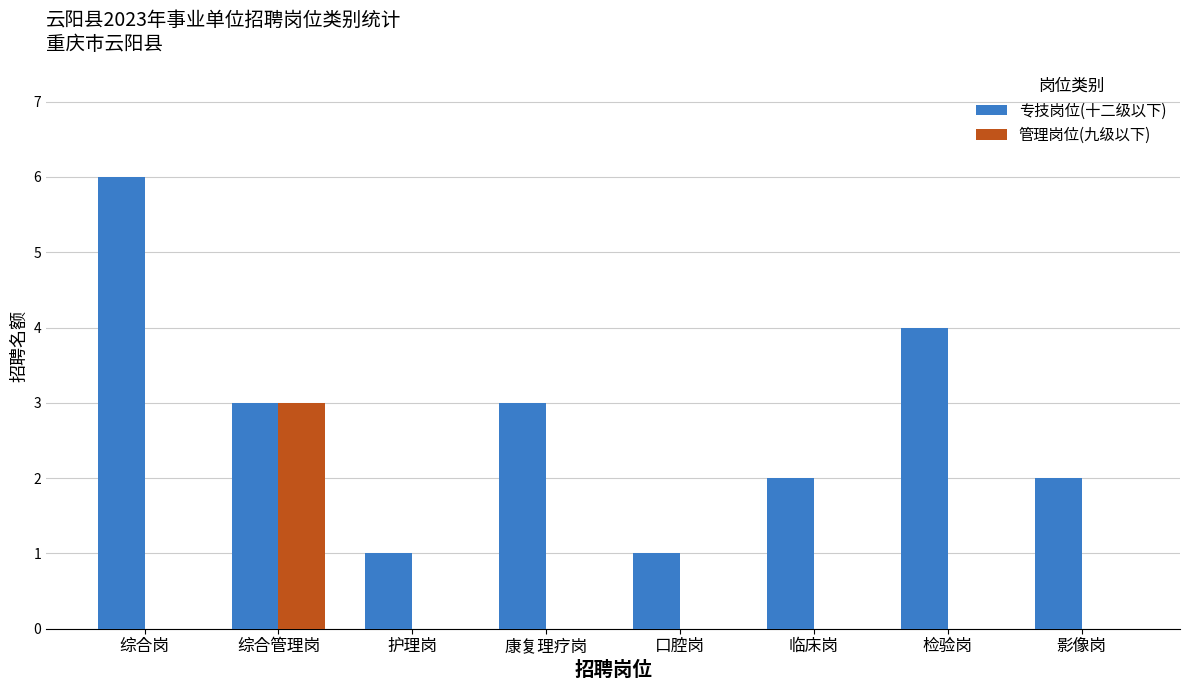

What is the approximate value of 管理岗位(九级以下) at 综合管理岗?

3